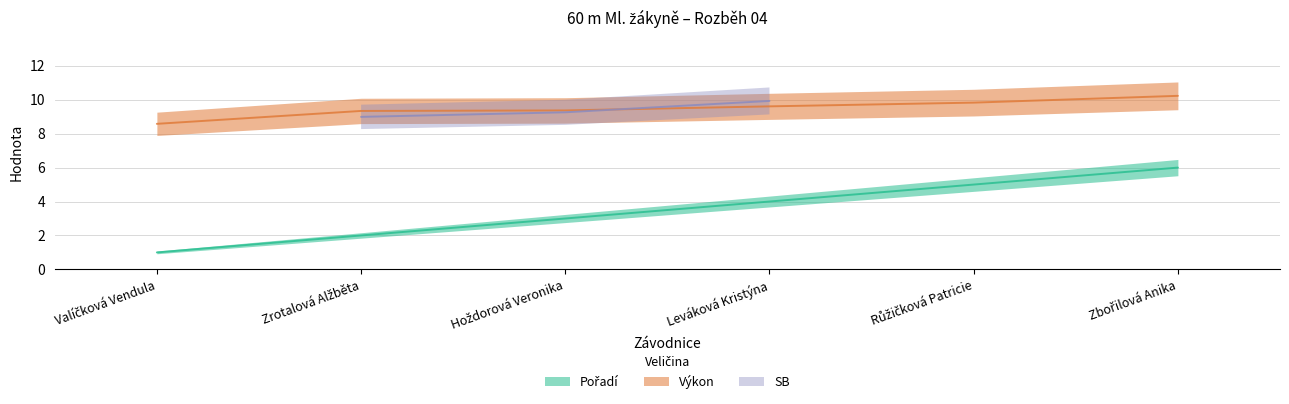

At how many categories does at least one series exceed 1?

6